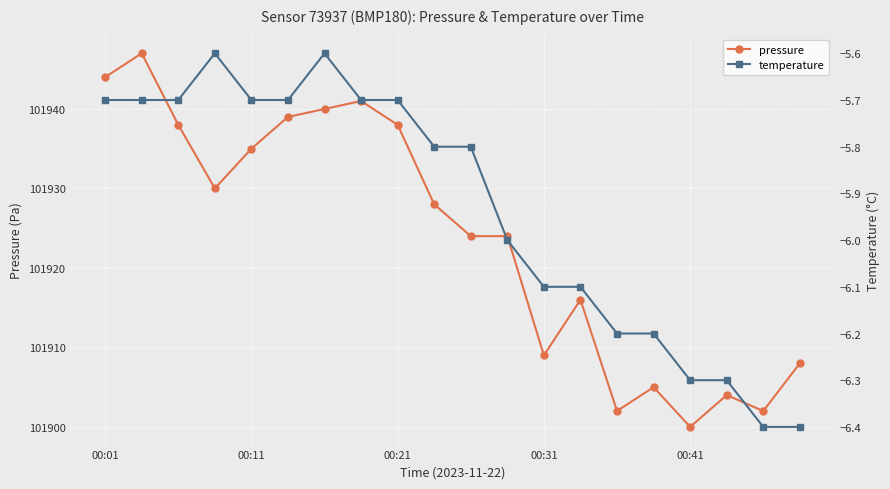

List the series in order of their peak value, lowest first.

temperature, pressure